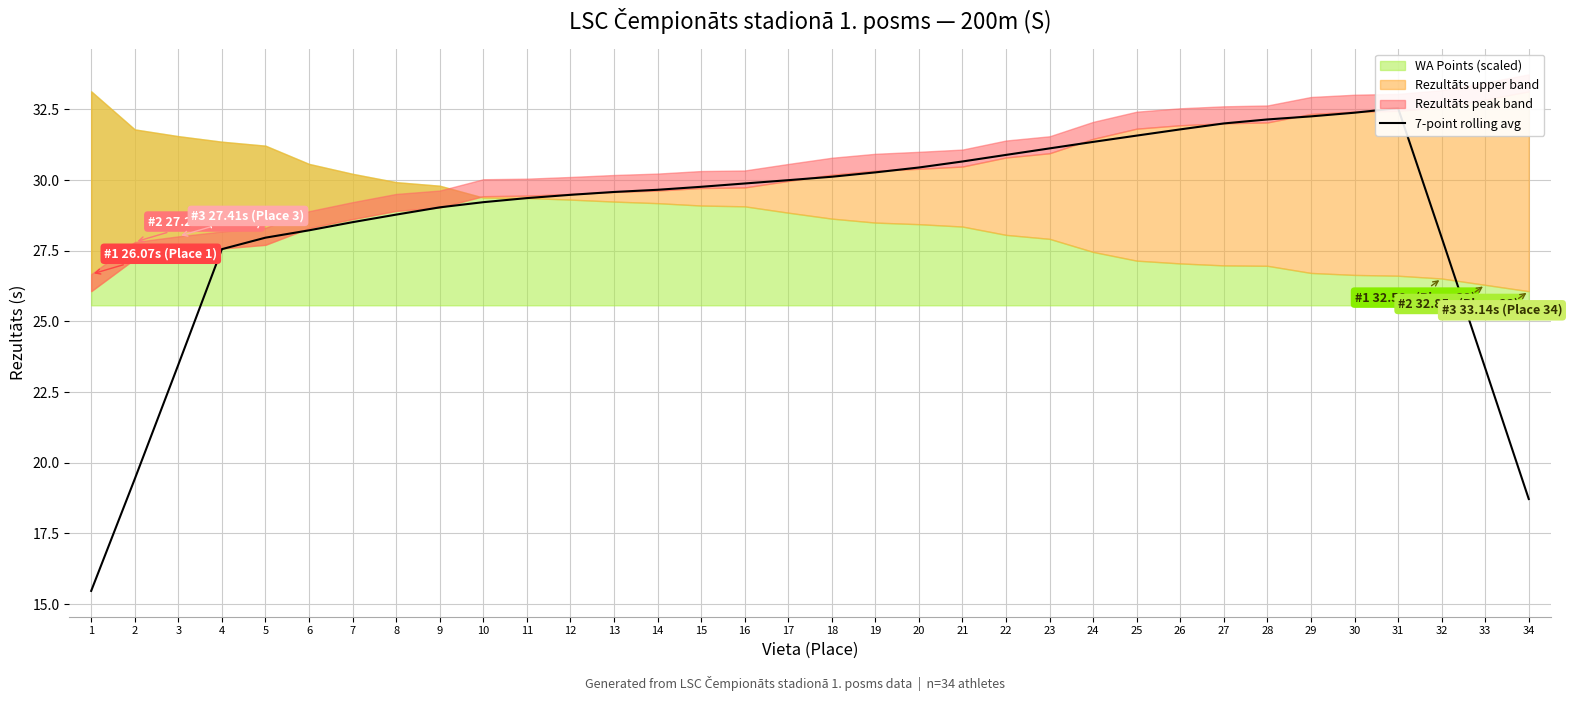

Rank the categories by value from highest to lowest.

31, 30, 29, 28, 27, 26, 25, 24, 23, 22, 21, 20, 19, 18, 17, 16, 15, 14, 13, 12, 11, 10, 9, 8, 7, 6, 32, 5, 4, 3, 33, 2, 34, 1